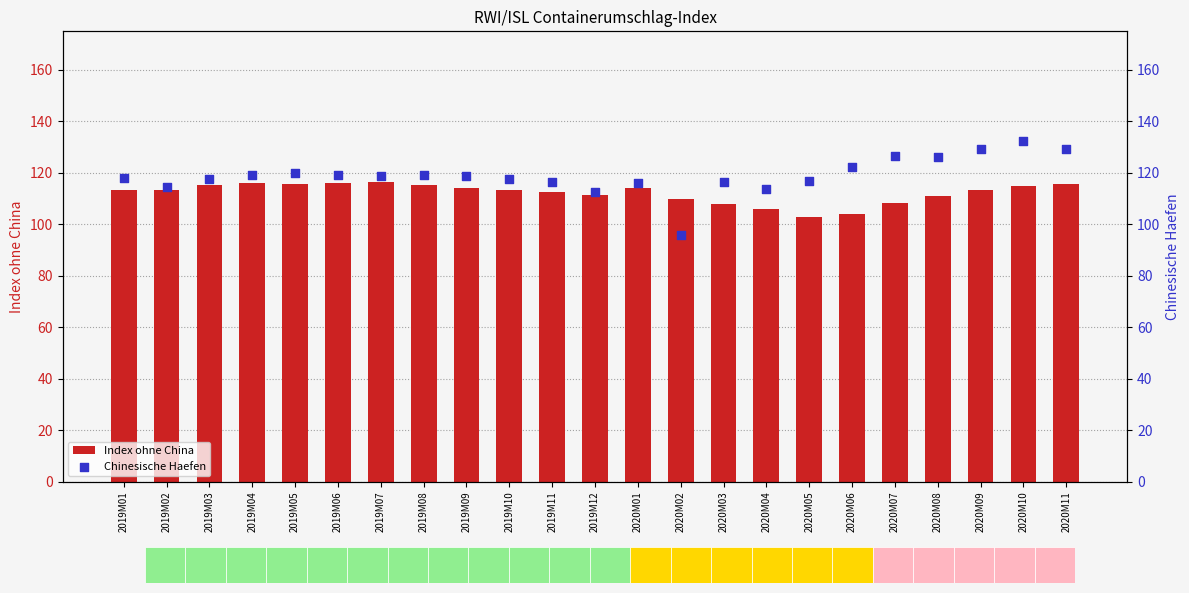

Which series has the largest total across all categories?

Chinesische Haefen